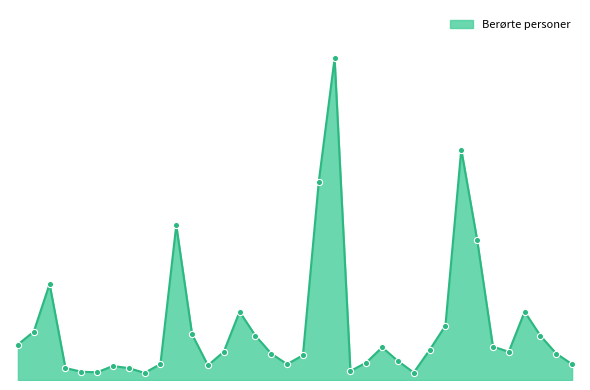

Between Aust-Agder-1 and Hedmark-1, which is larger?

Hedmark-1